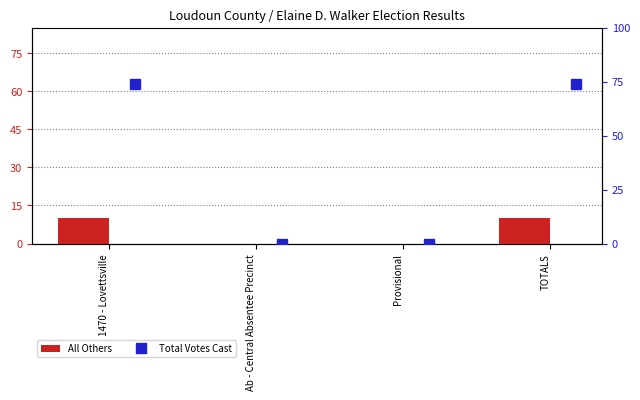

At how many categories does at least one series exceed 33?

2